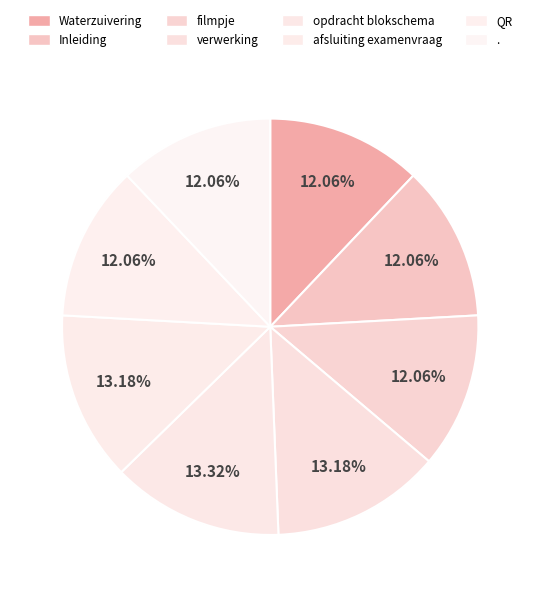

How many slices are in this pie chart?

8